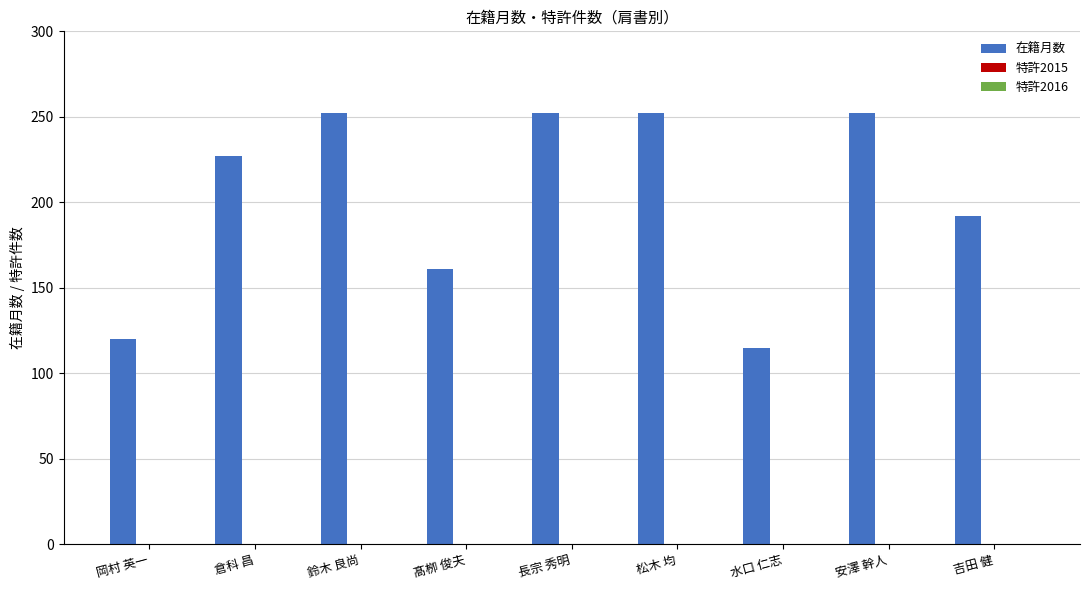

What is the greatest value displayed?

252